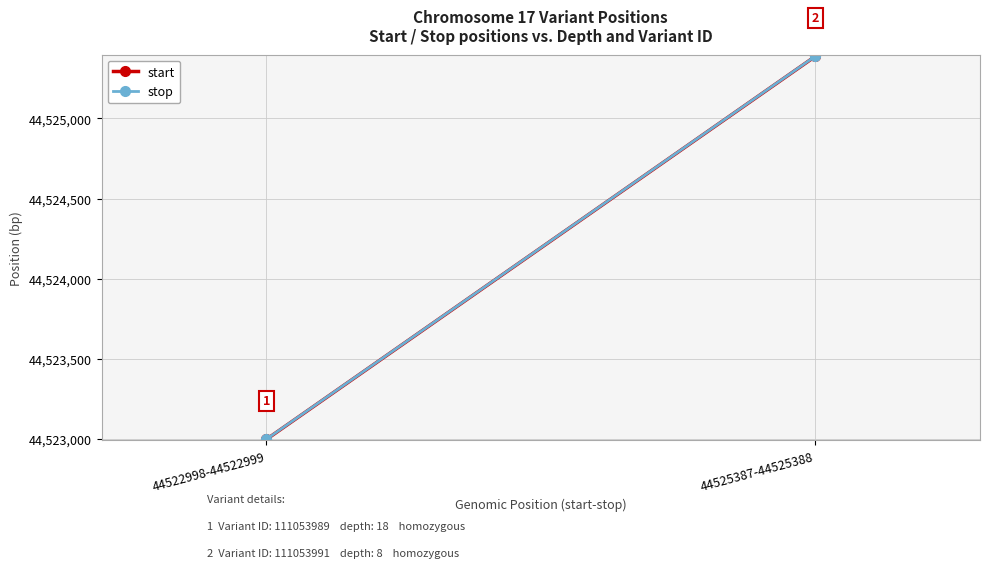

Which category has the highest value in the stop series?

44525387-44525388